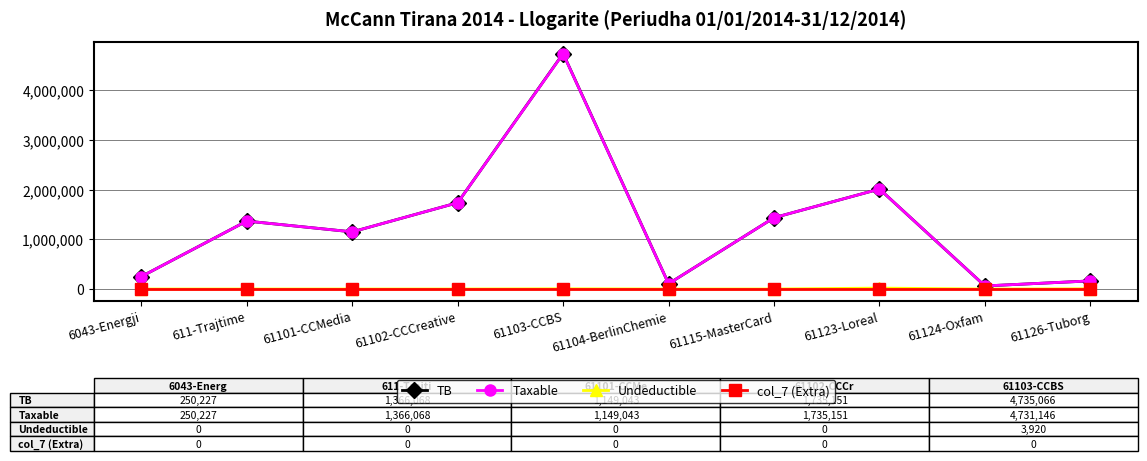

What is the label of the 7th point from the right?

61102-CCCreative